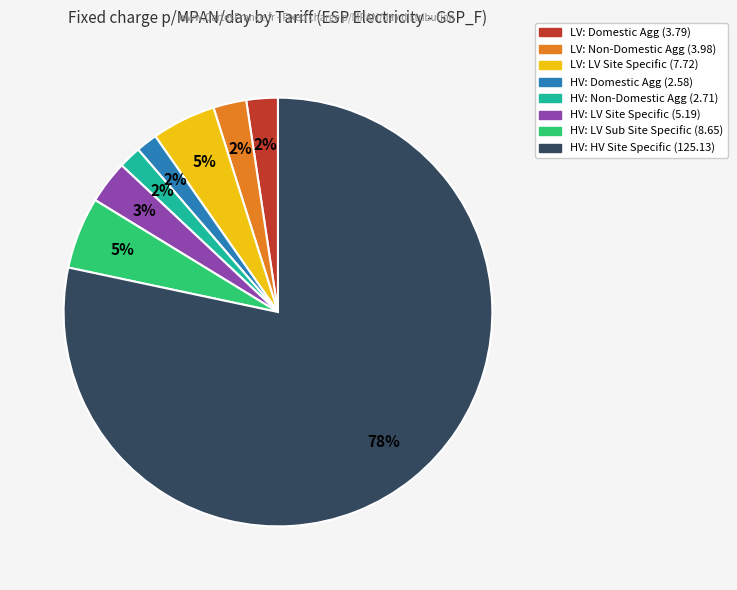

Is there any slice that represents more than half of the pie?

Yes